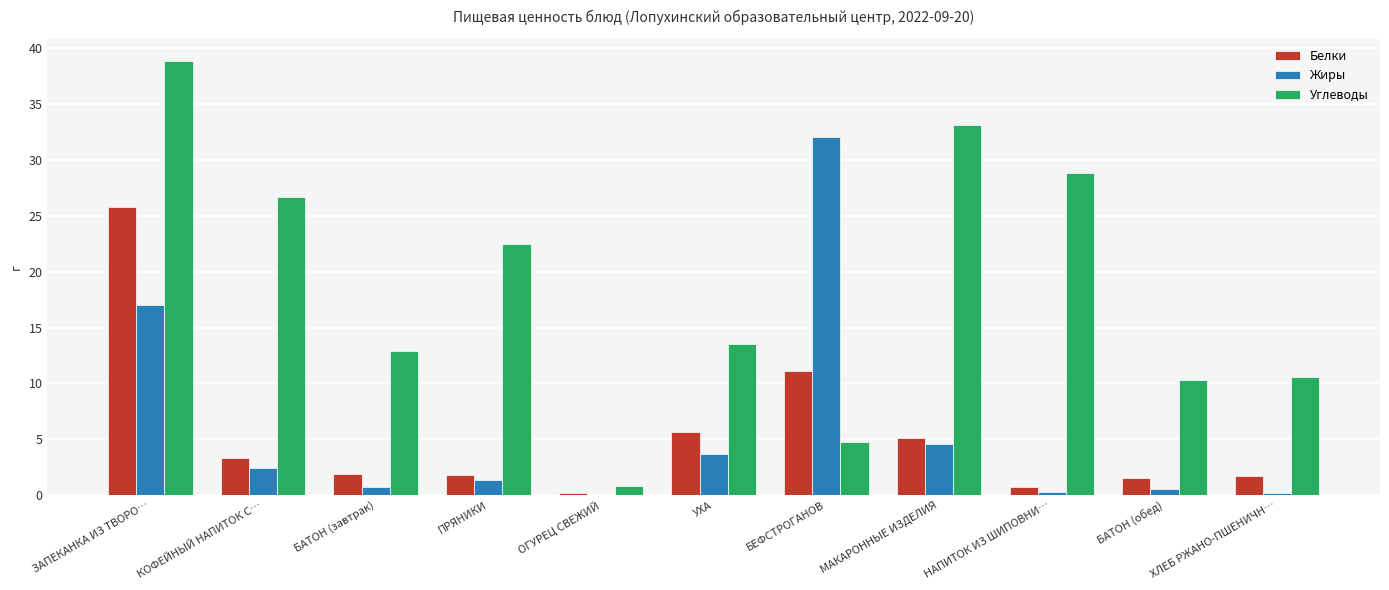

Are the bars horizontal?

No